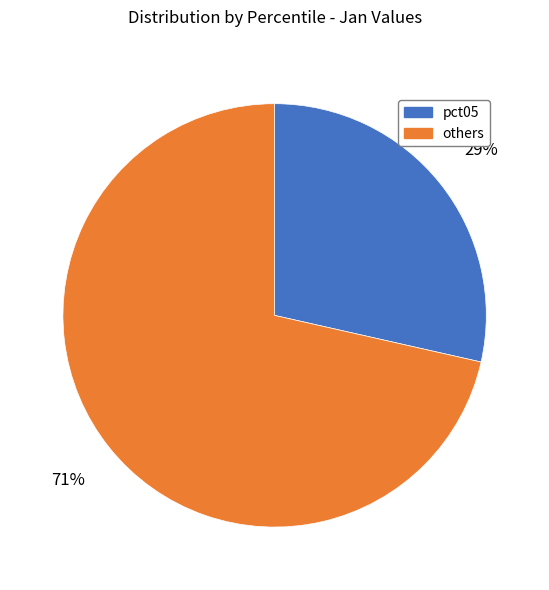

How many segments does this pie chart have?

2